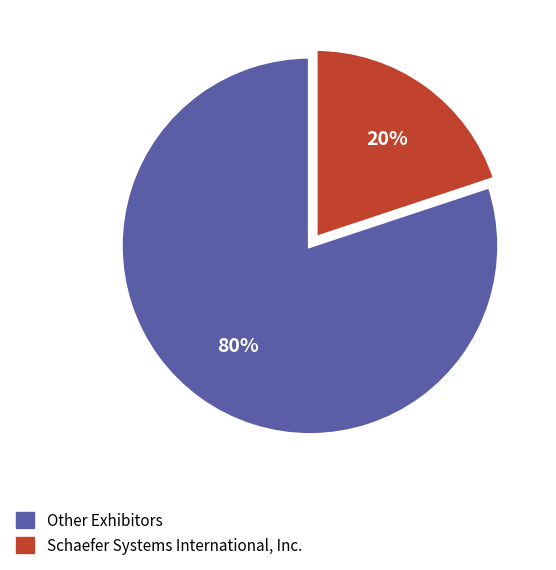

To the nearest percent, what is the average slice percentage?

50%